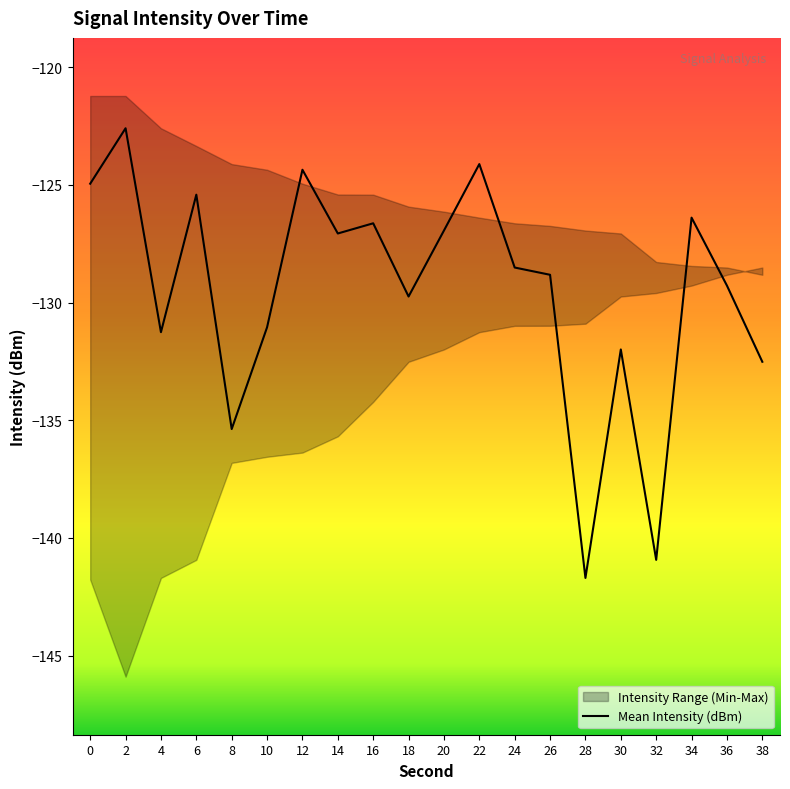

How many data points are less than -128?

11